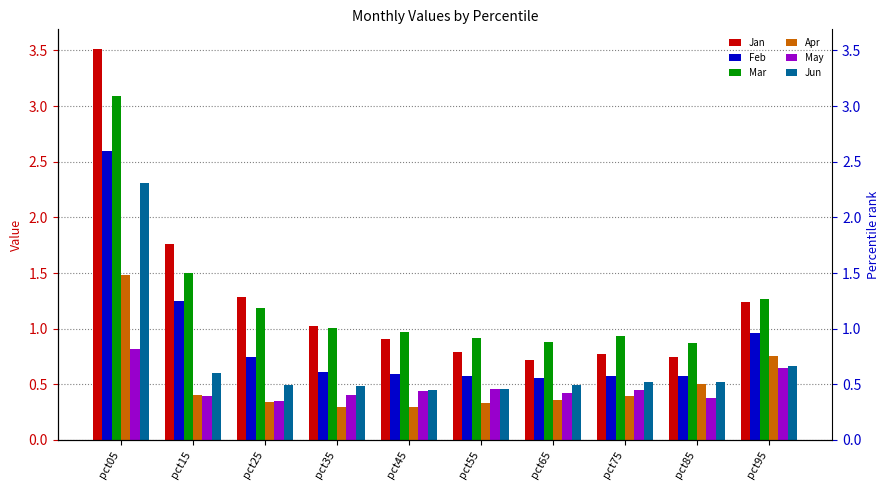

What is the total value across all series at pct25?

4.4